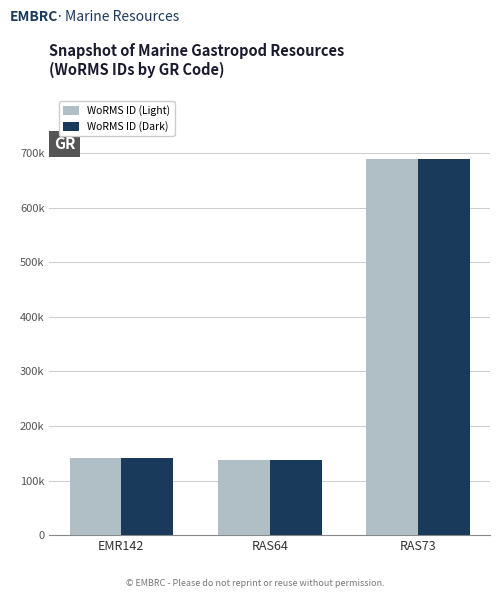

What is the total value across all series at RAS73?

1378352